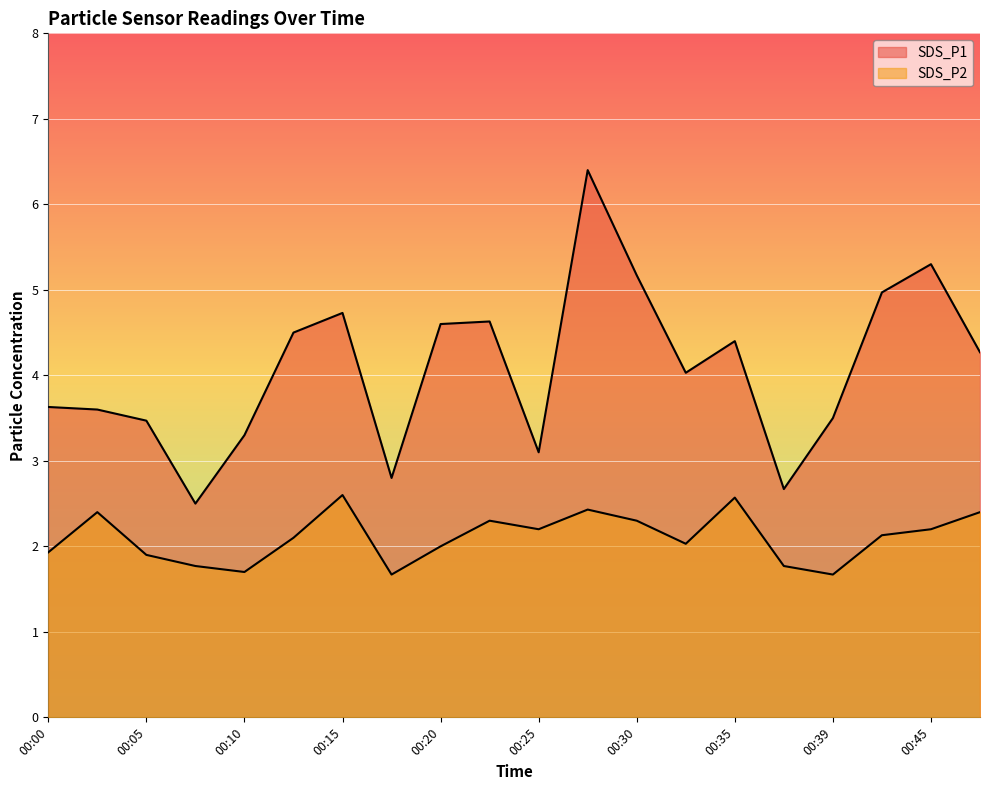

At how many categories does at least one series exceed 2?

20